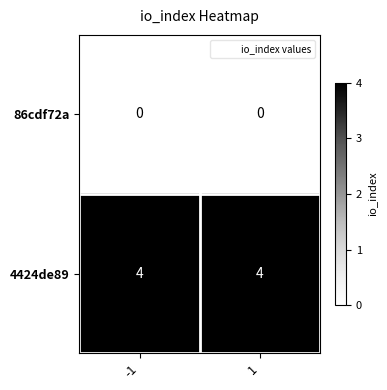

What is the average value of the 4424de89 series?

4